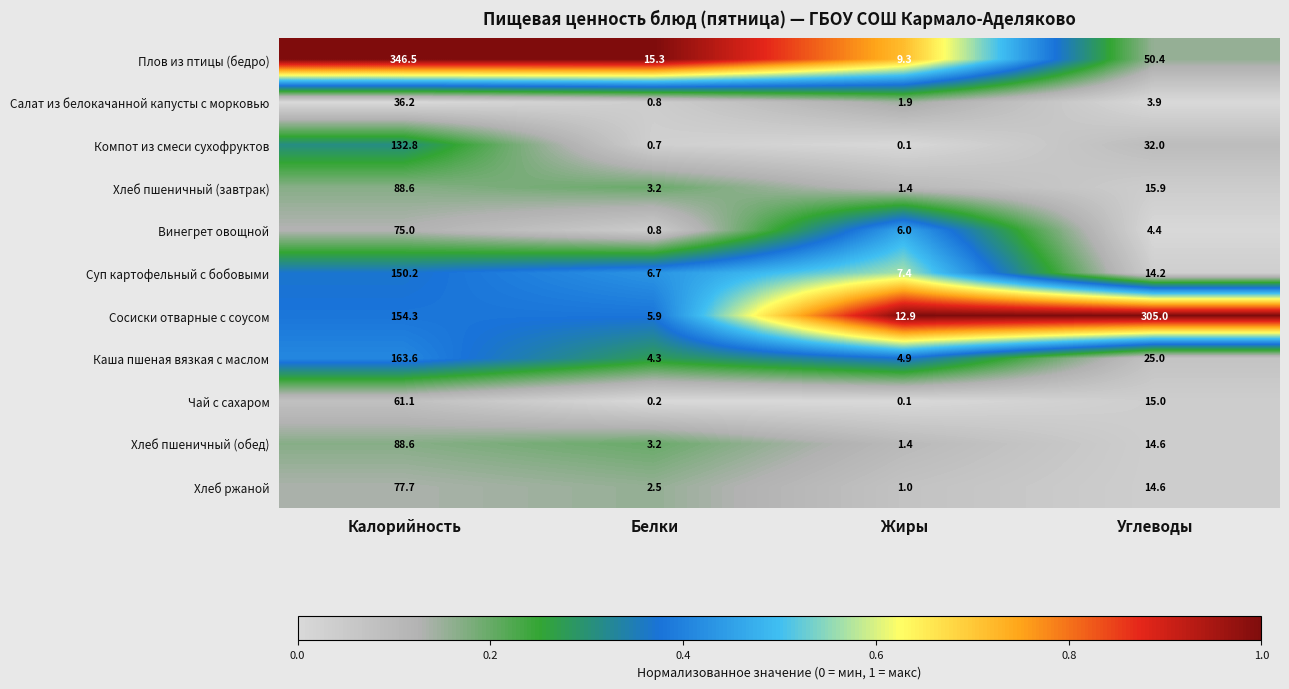

The Хлеб пшеничный (завтрак) series shows 1.0 at Жиры. True or false?

False